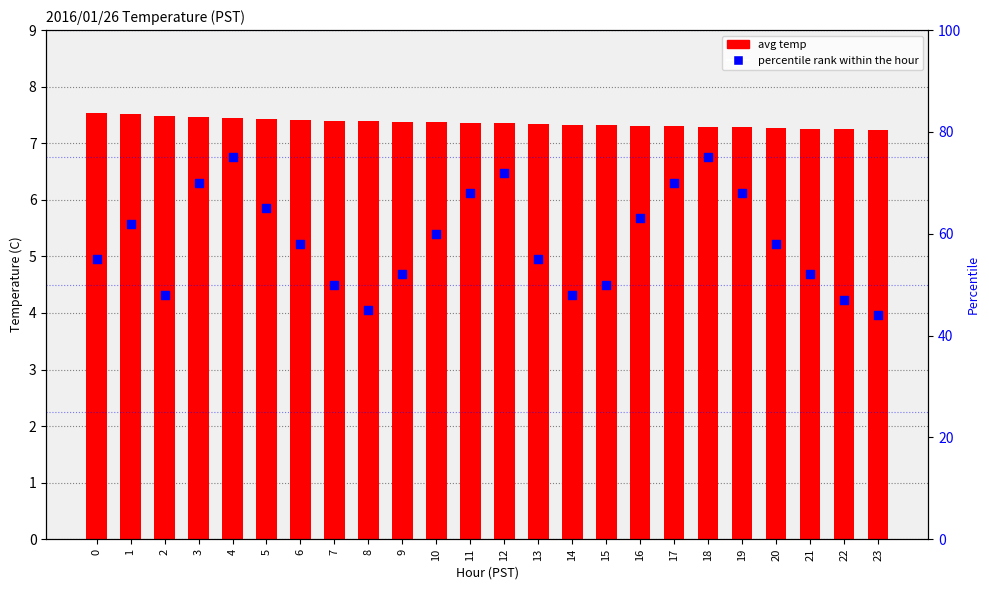

Which series has the widest spread of Y values?

percentile rank